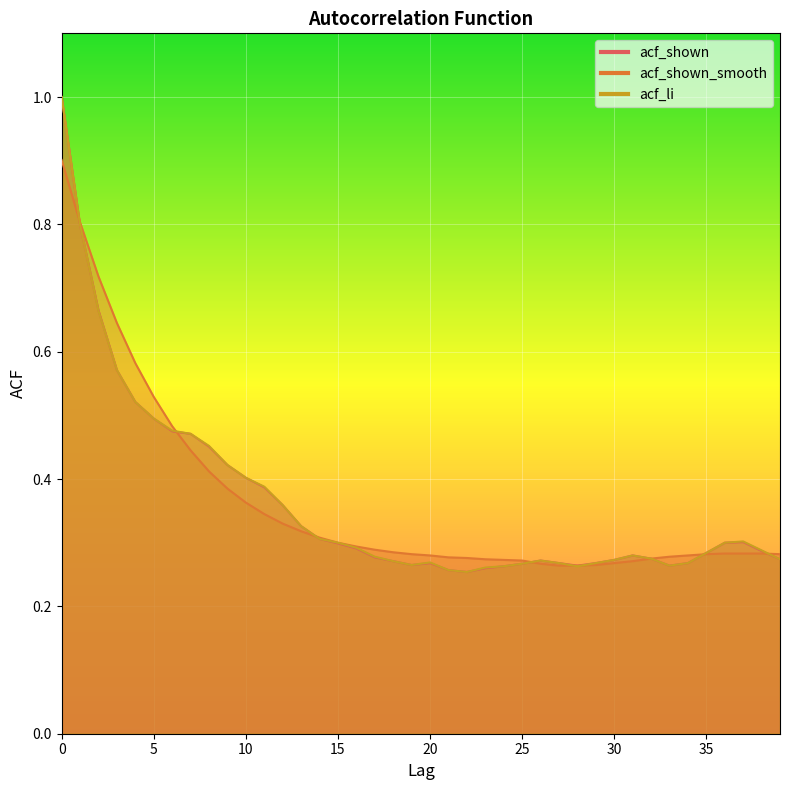

Is it true that acf_shown_smooth equals 0.4 at 14?

False